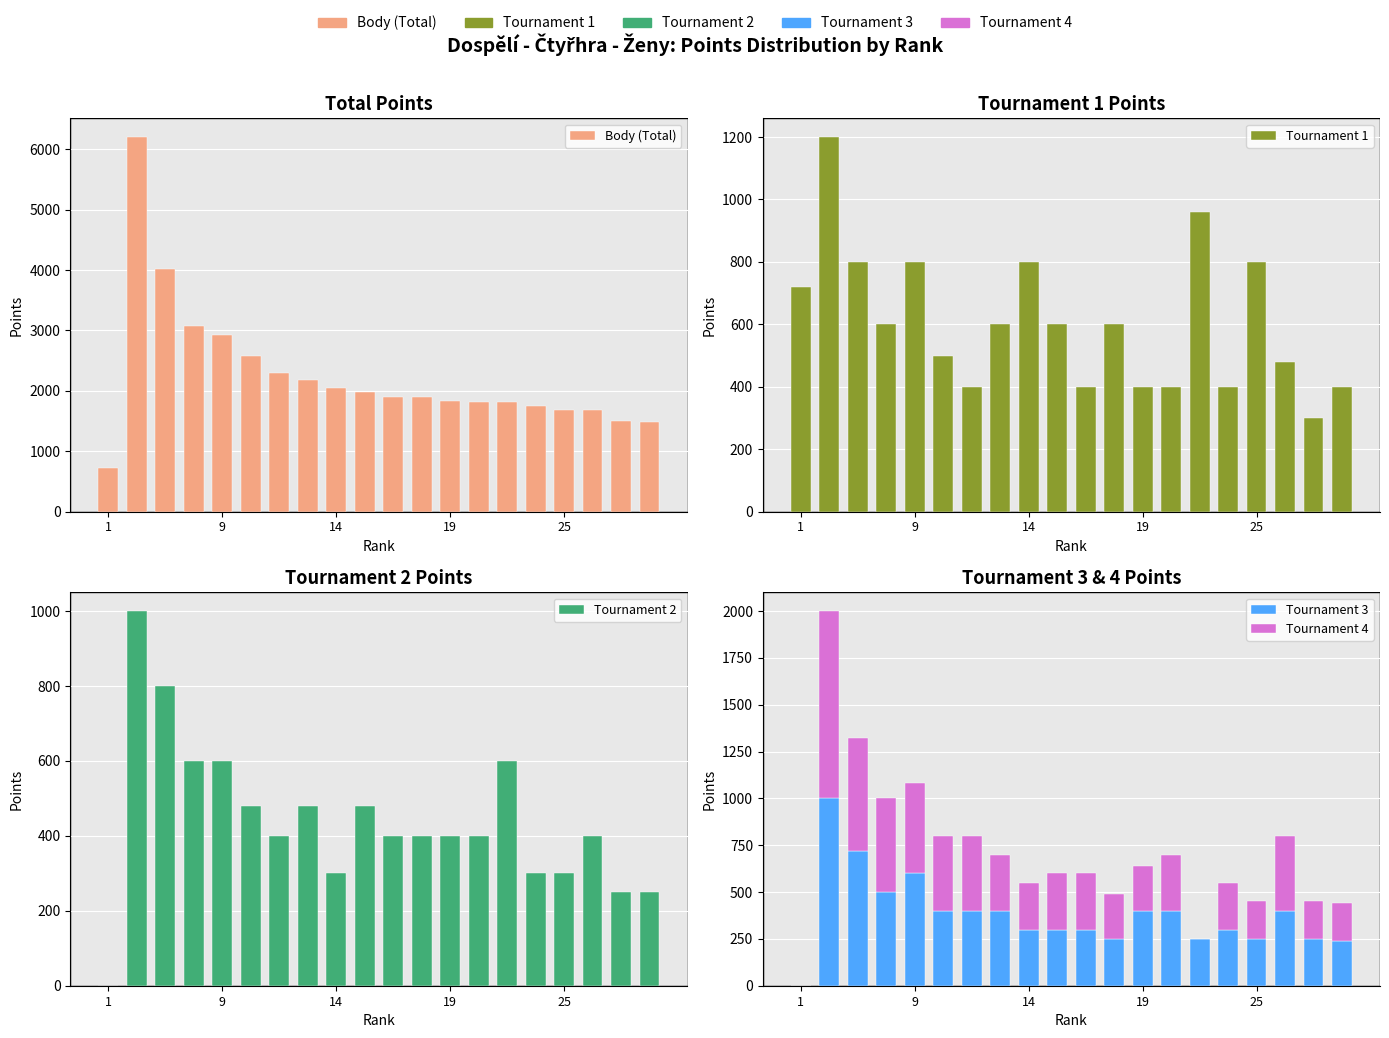

Read the Tournament 1 value at 6, to the nearest 10.

400